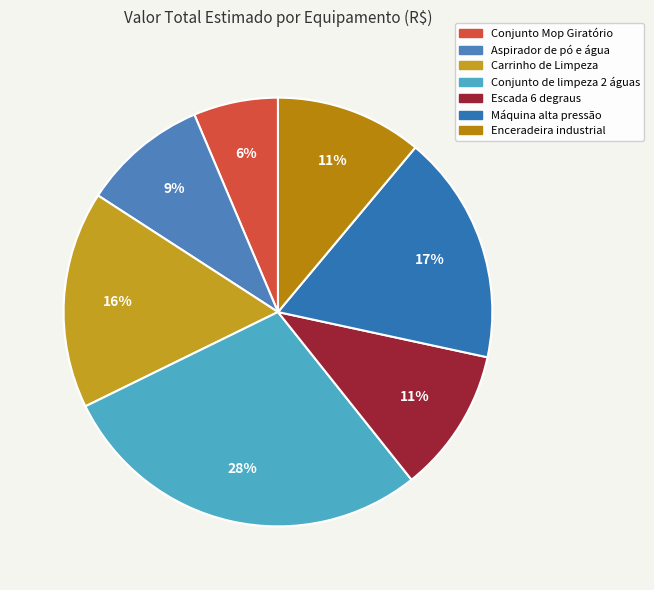

What percentage is the Aspirador de pó e água slice, to the nearest percent?

9%